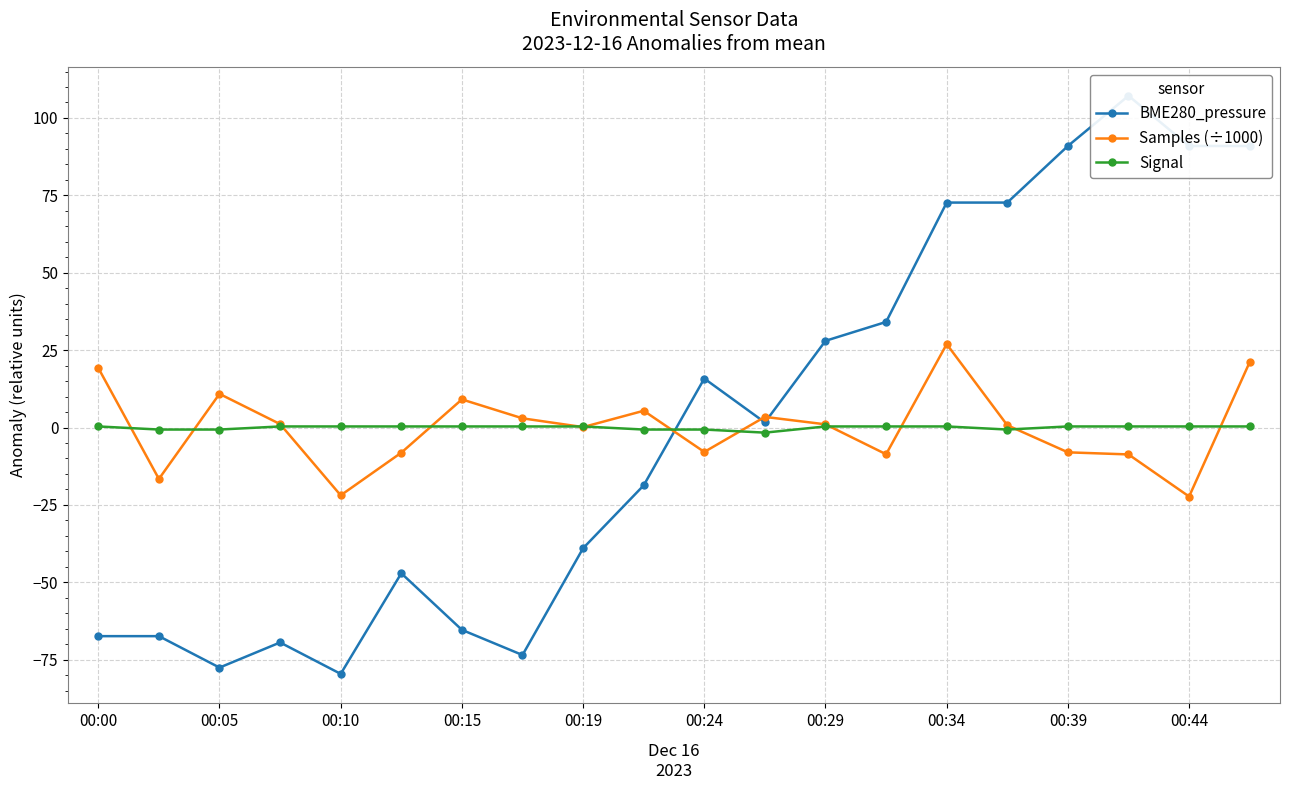

Which series has the largest total across all categories?

BME280_pressure